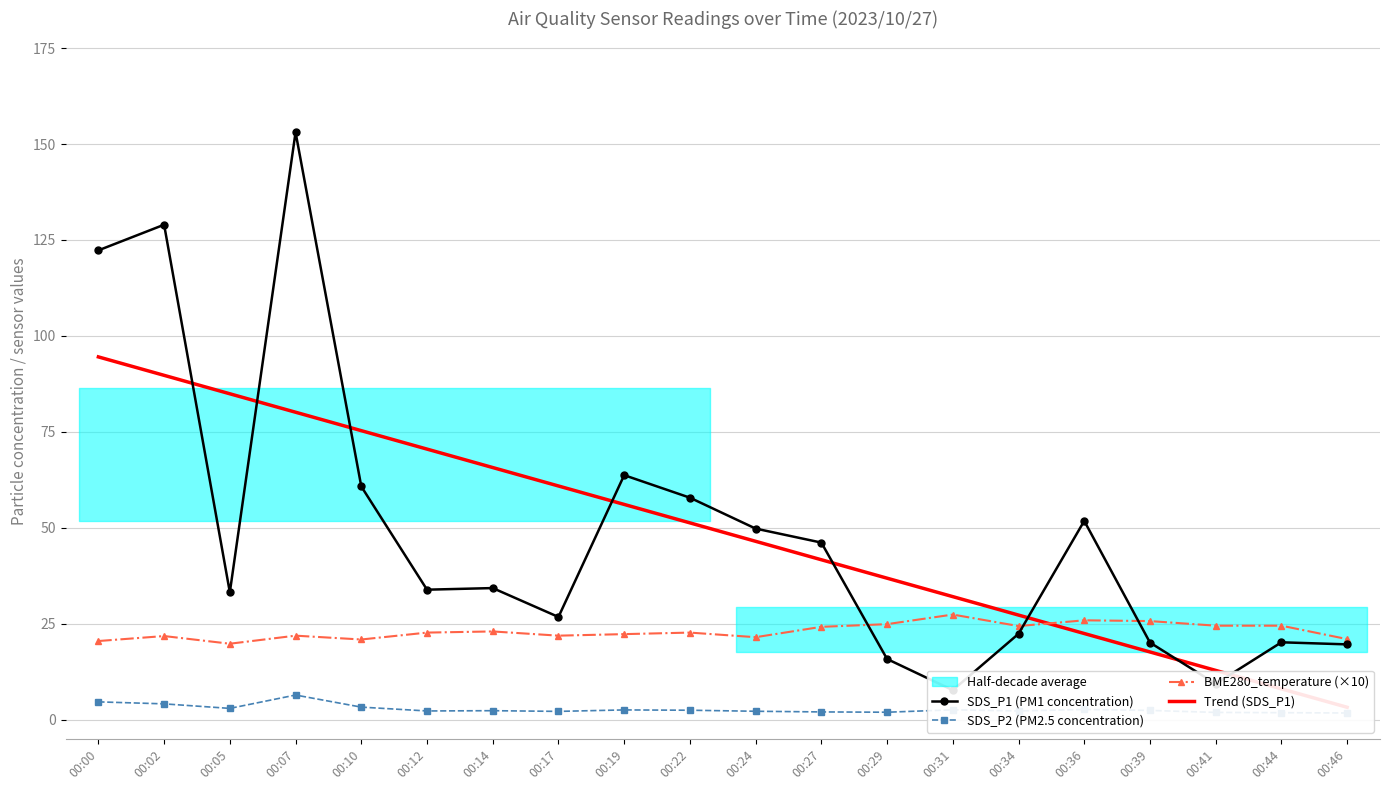

The value of BME280_temperature (×10) at 00:39 is 38.0. True or false?

False